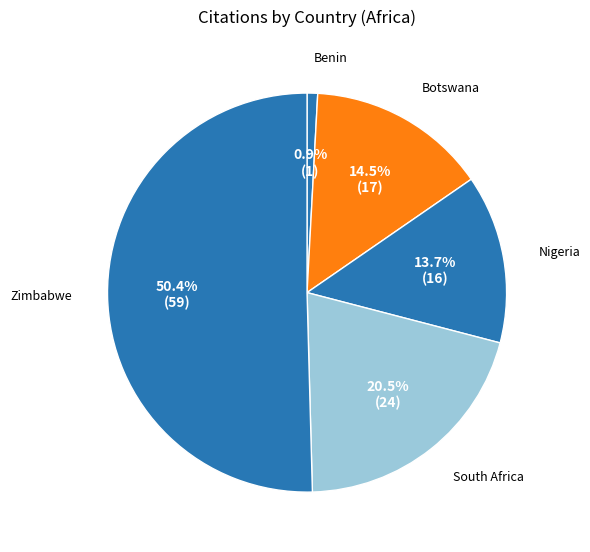

The Nigeria slice represents 14% of the pie. True or false?

True